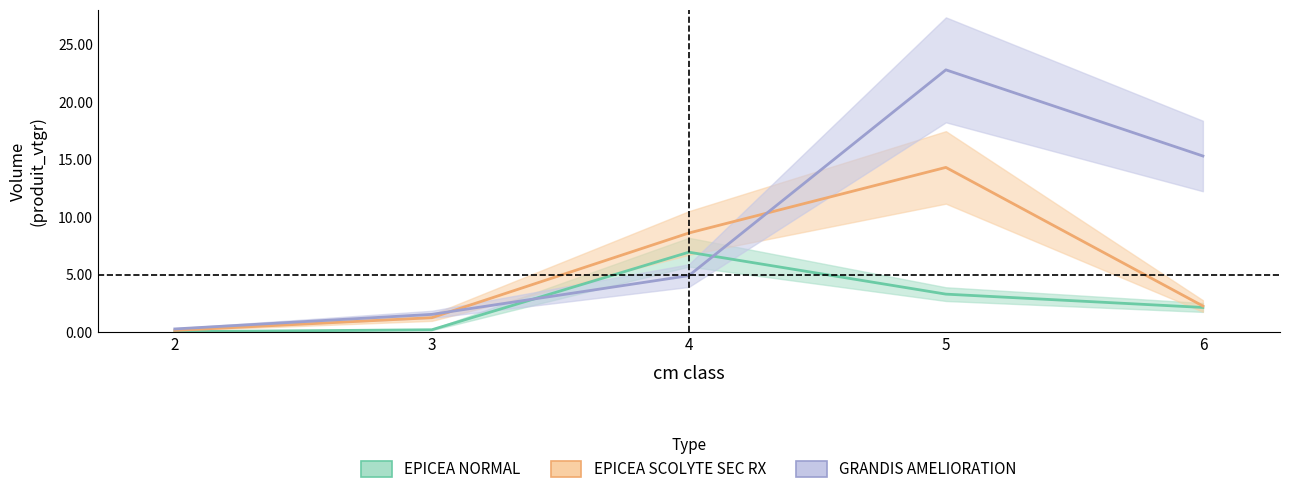

At which category is the sum across all series the highest?

5